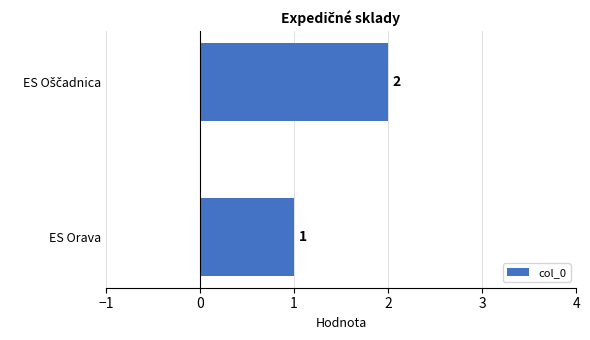

Are the bars horizontal?

Yes